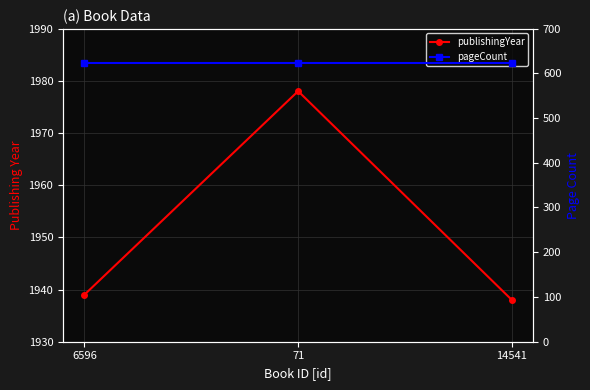

What is the label of the 3rd point from the right?

6596